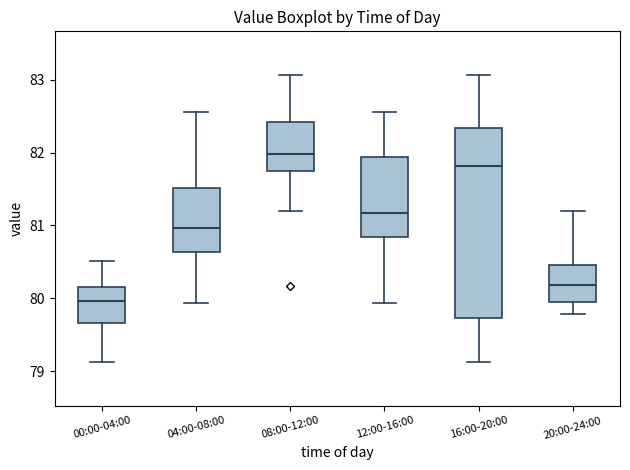

Which box has the highest median line?

08:00-12:00